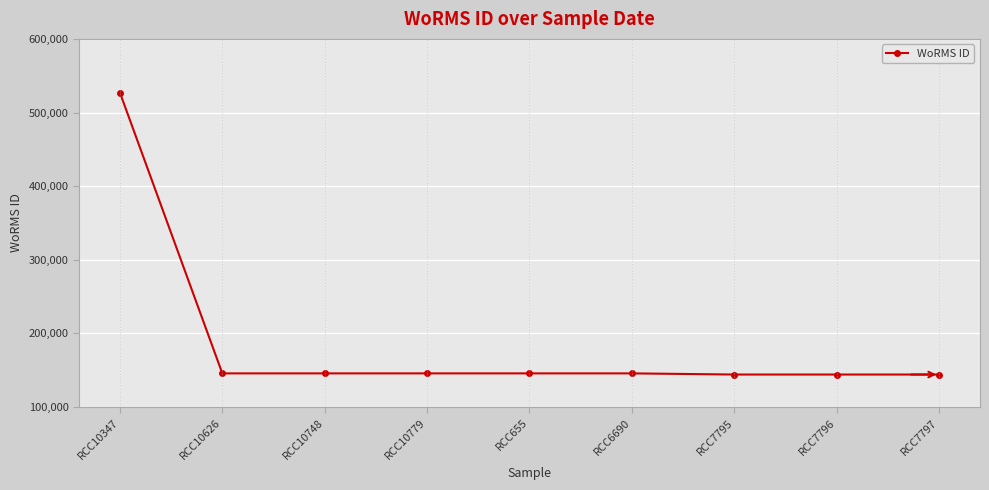

What is the change in value from RCC10779 to RCC7795?

-1562